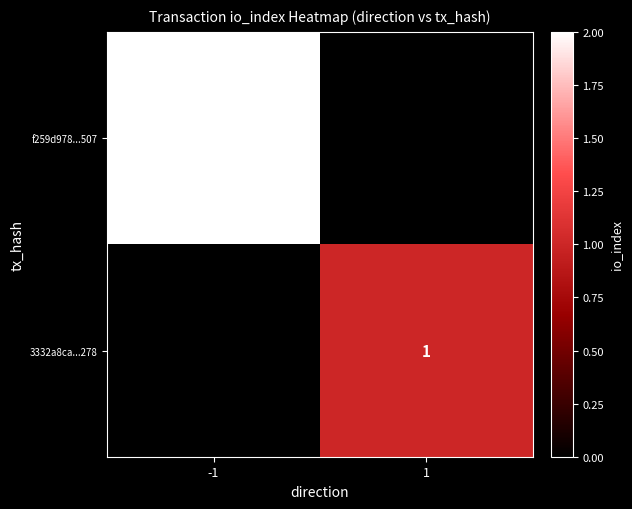

Which category has the lowest value across all series?

1